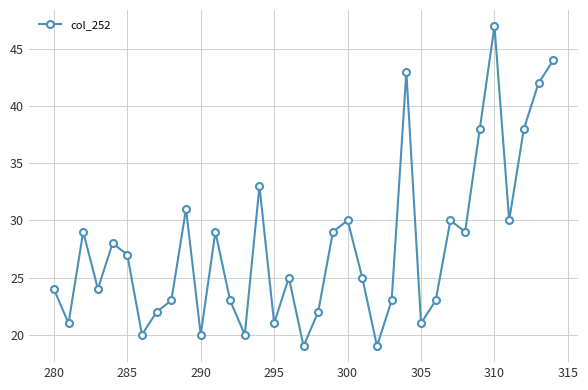

What is the value of the 14th point from the left?

20